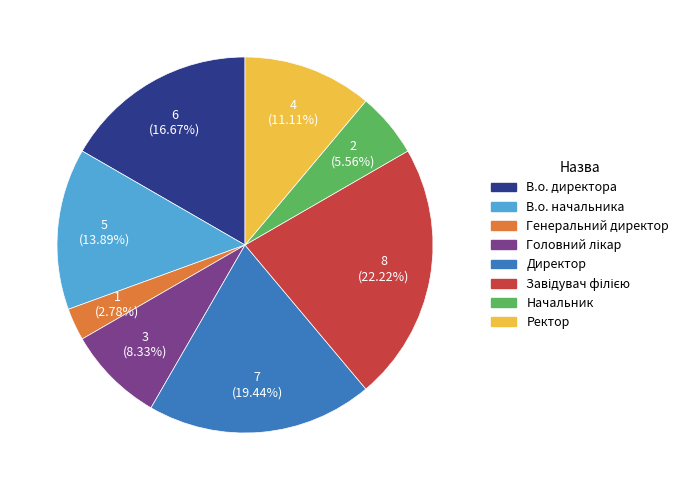

Is there a majority slice in this chart?

No